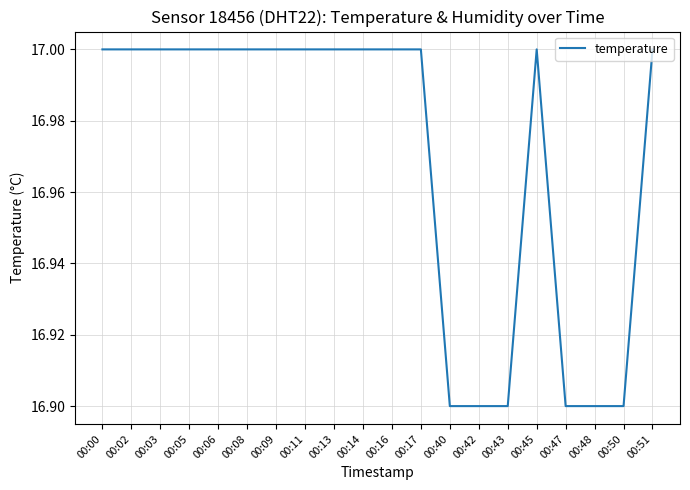

What is the smallest value displayed?

16.9